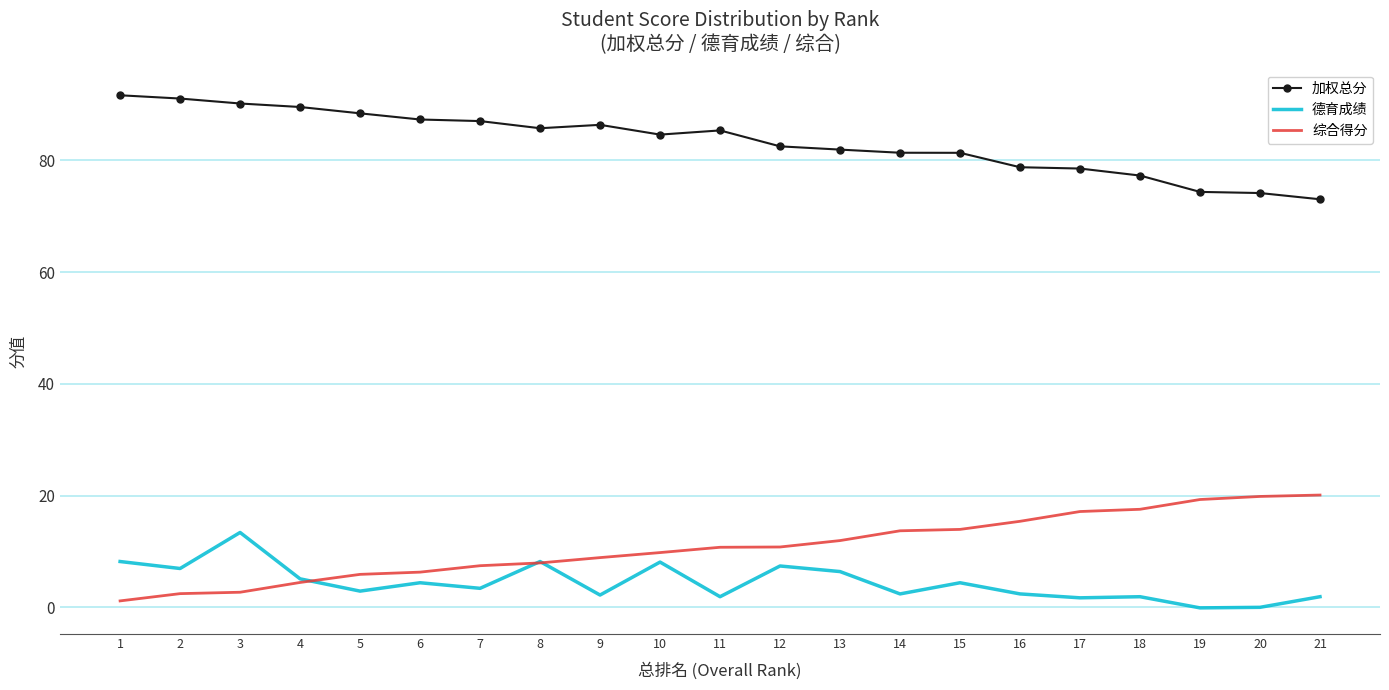

Rank the series at 13 from lowest to highest value.

德育成绩, 综合得分, 加权总分